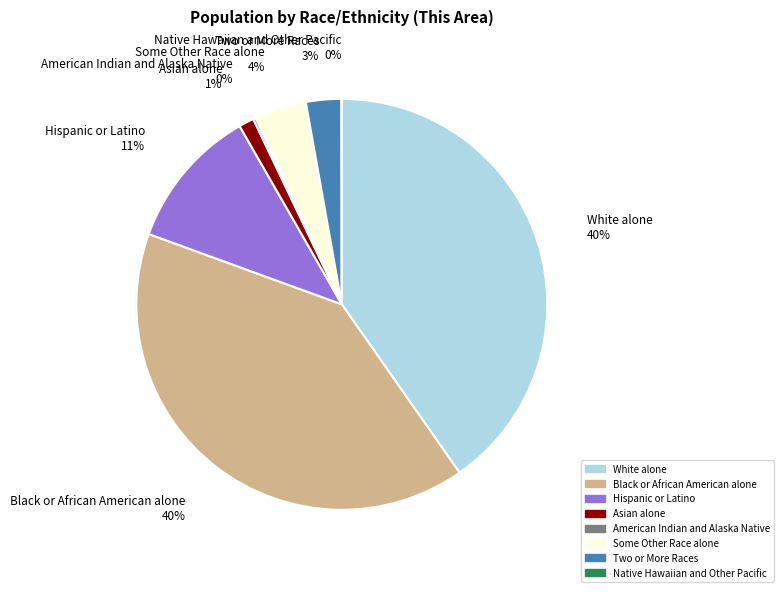

To the nearest percent, what is the difference between the Asian alone and Two or More Races slice percentages?

2%